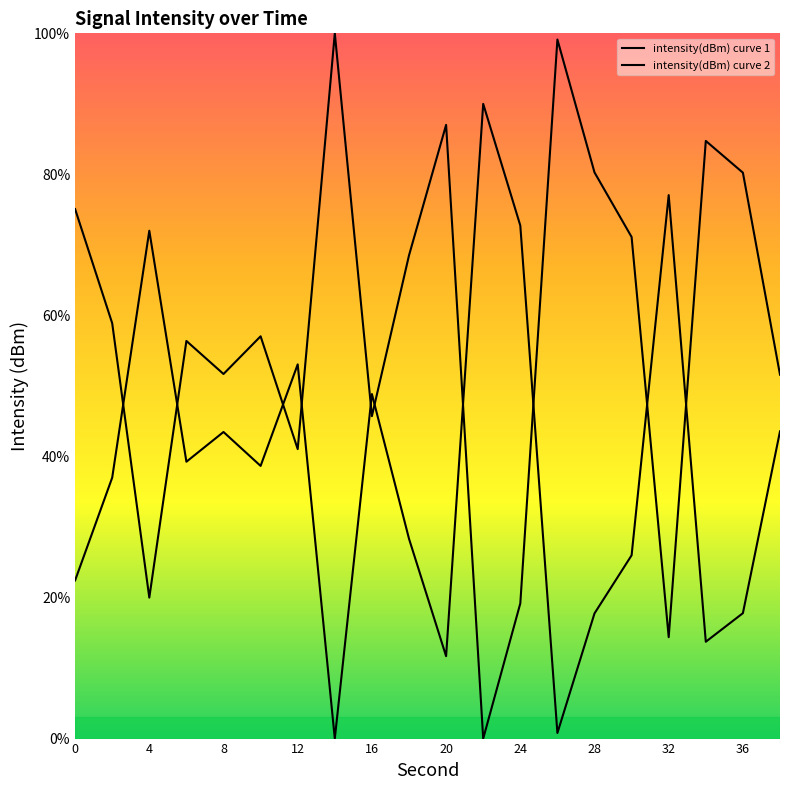

Which series has the largest range (max minus min)?

intensity(dBm) curve 1